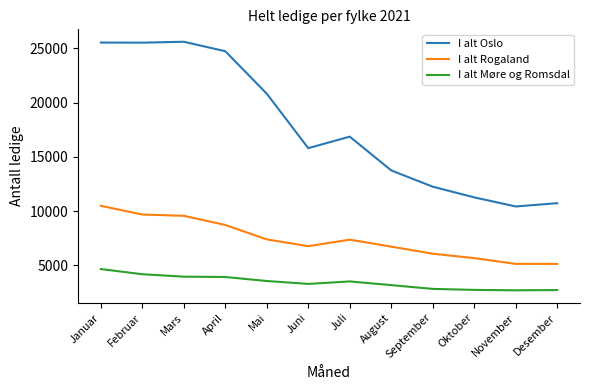

What is the smallest value displayed?

2695